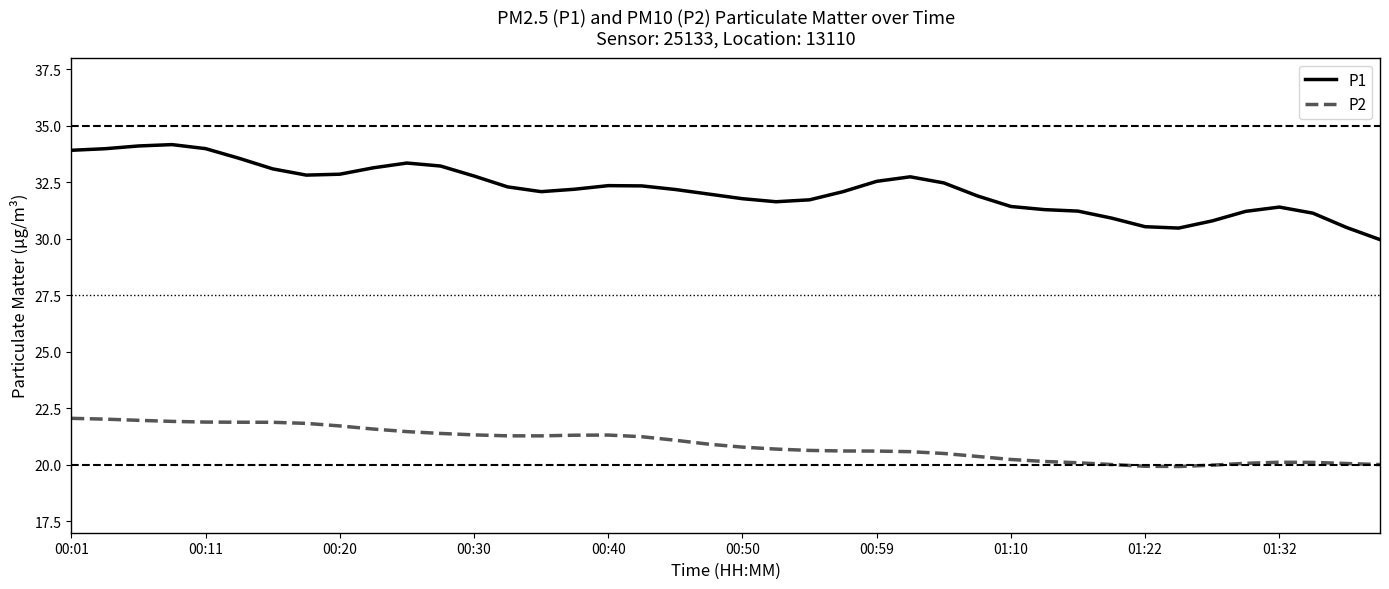

What is the total value across all series at 23?

52.7